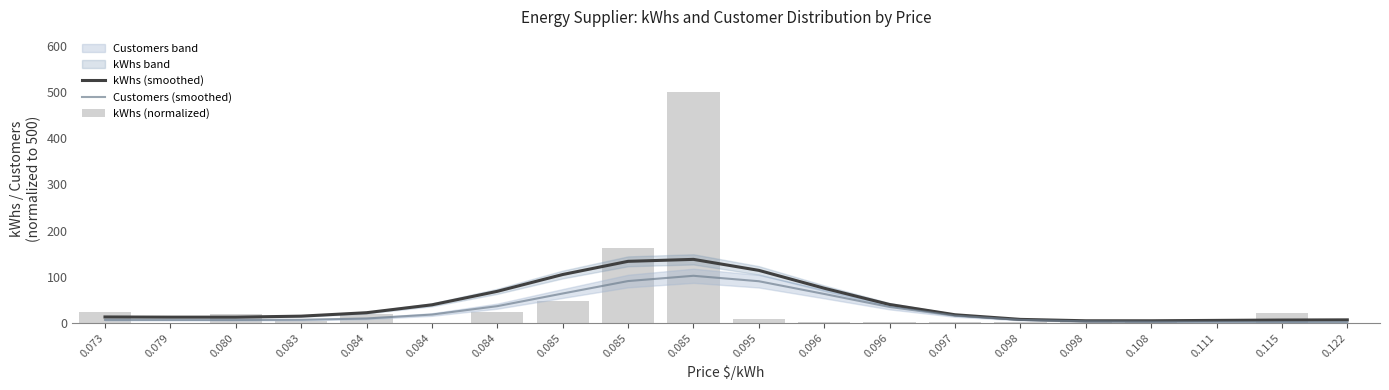

At how many categories does at least one series exceed 347?

1